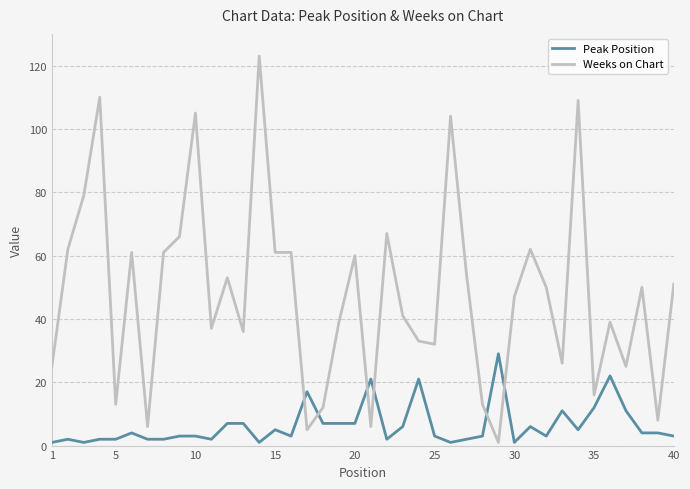

What is the lowest value of the Weeks on Chart series?

1